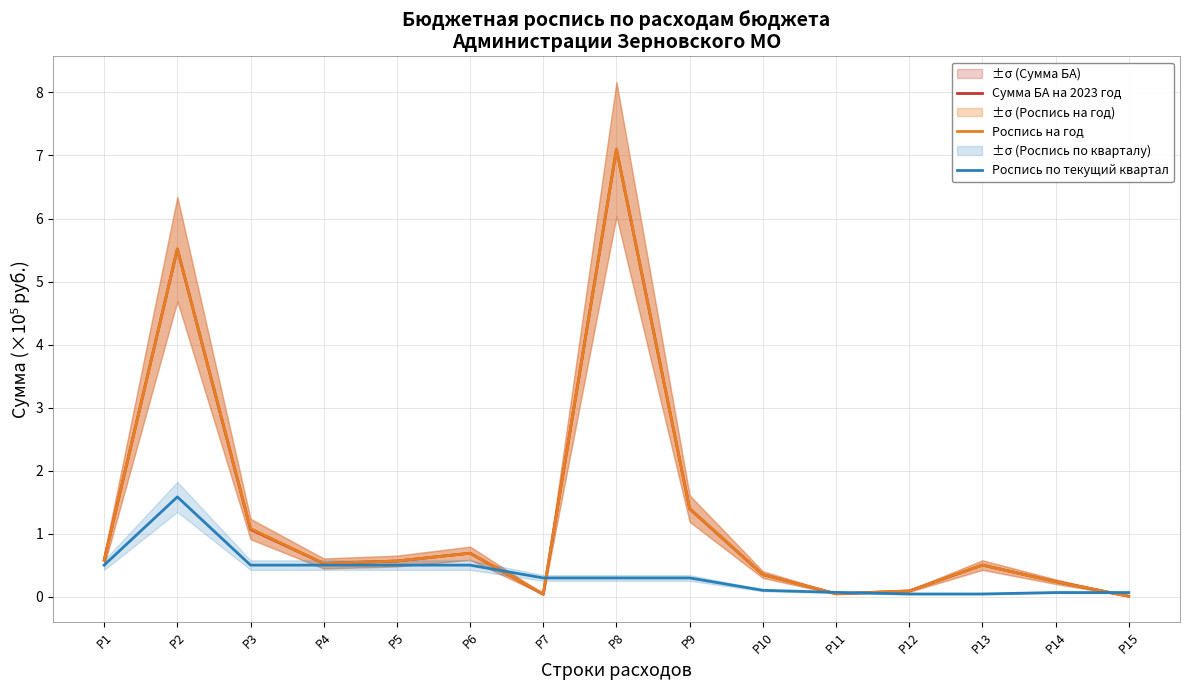

Which category has the highest value across all series?

Р8